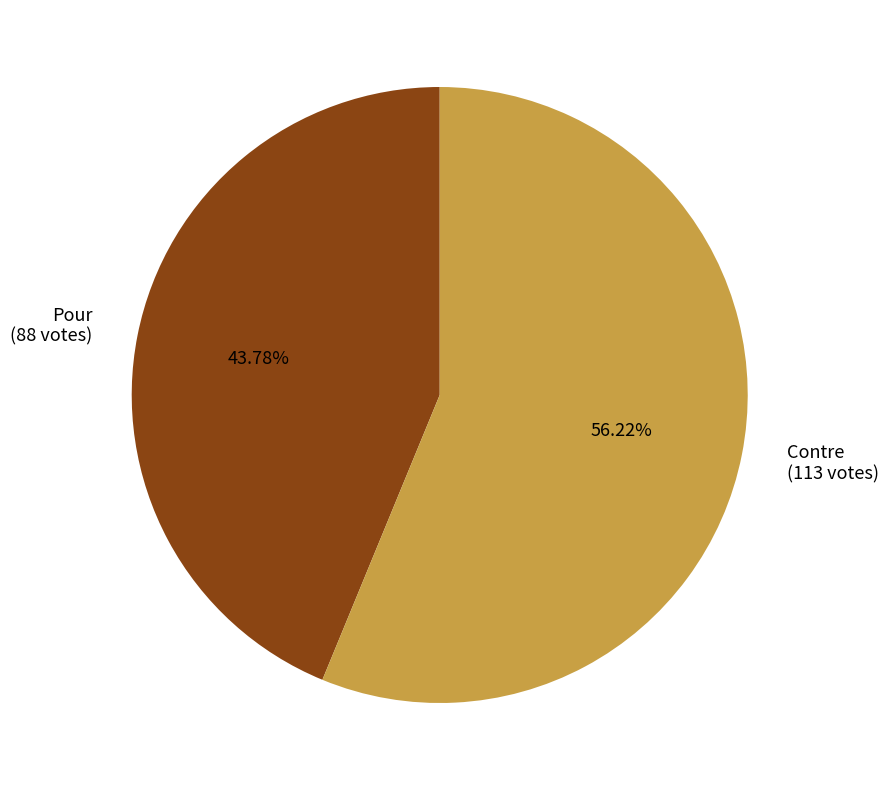

Which category has the biggest portion of the pie?

Contre